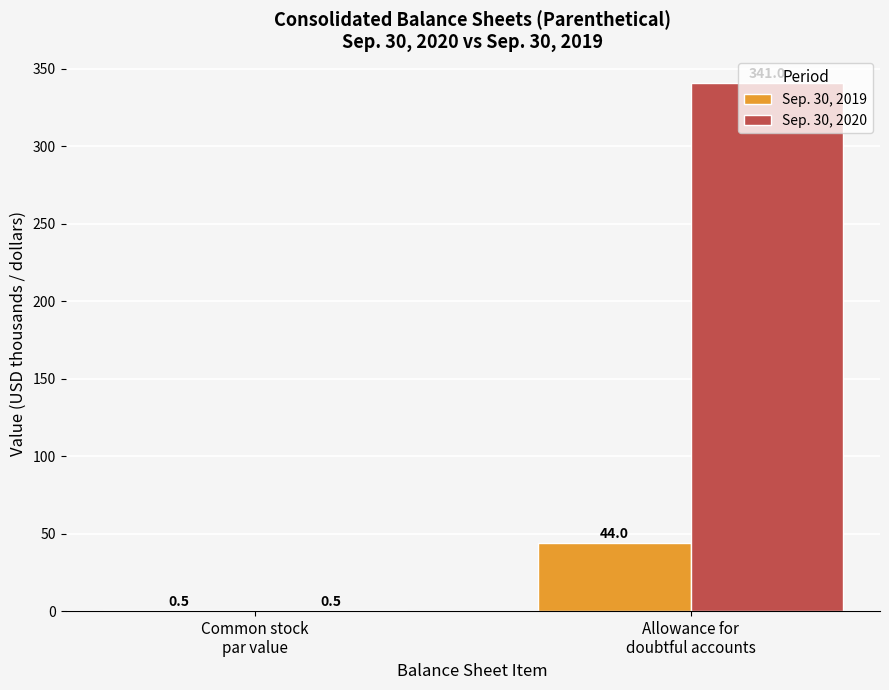

True or false: Sep. 30, 2020 has a value of 0.5 at Common stock
par value.

True